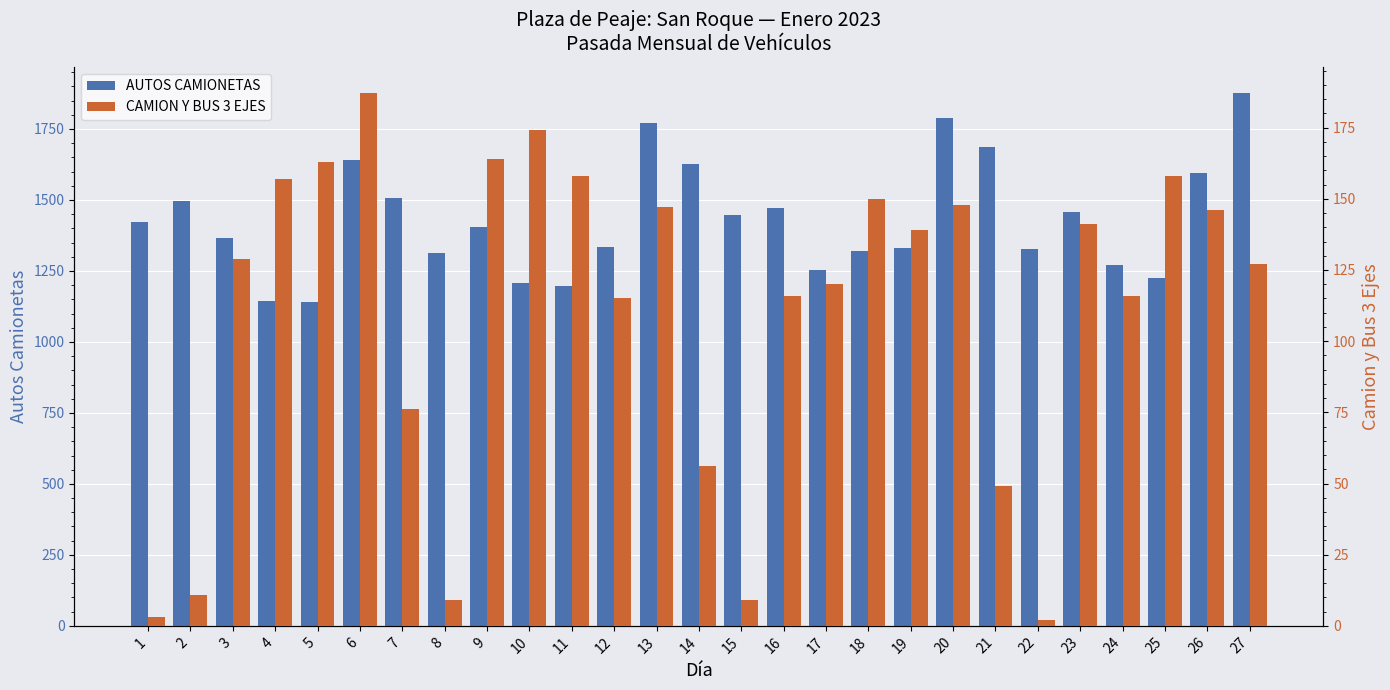

What is the sum of the CAMION Y BUS 3 EJES values at 21 and 11?

207